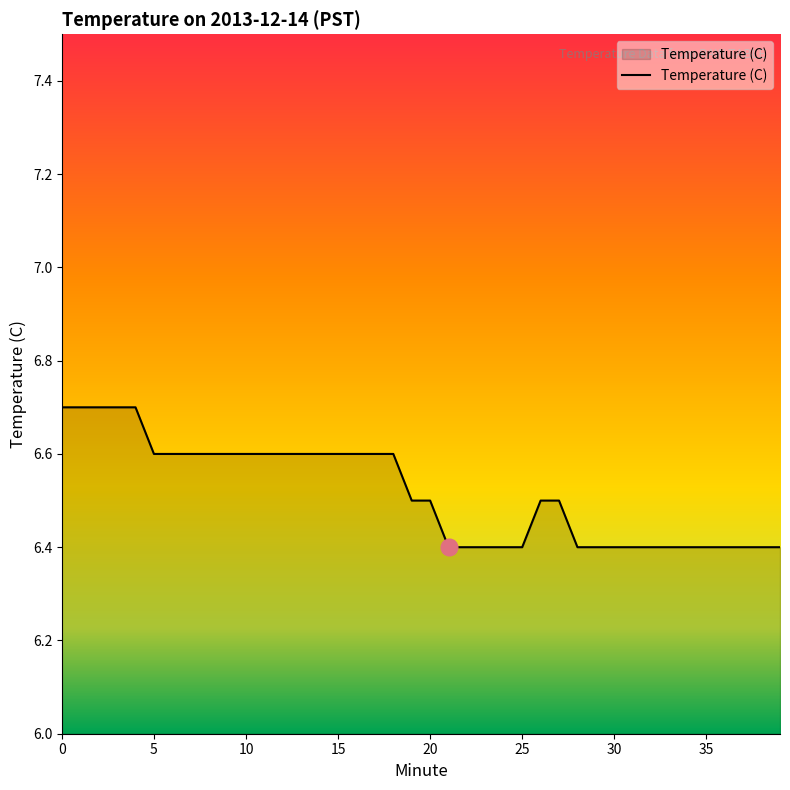

What is the difference between the maximum and minimum values?

0.3